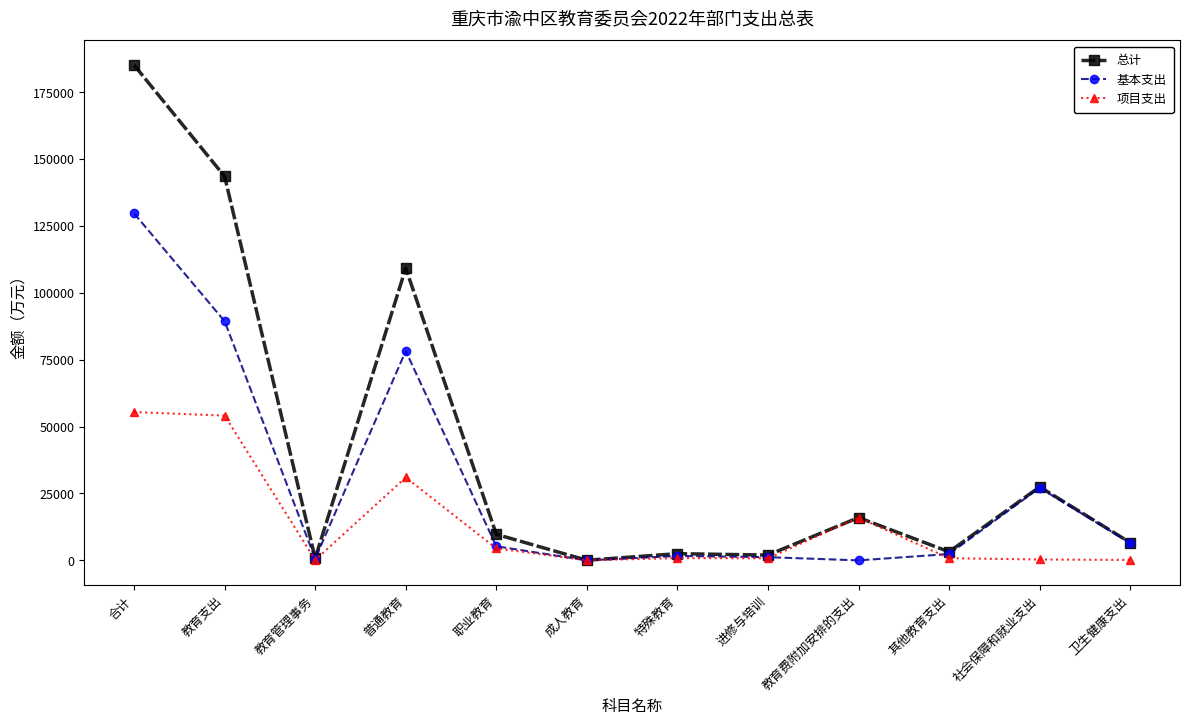

Where is the first local maximum for 总计?

普通教育